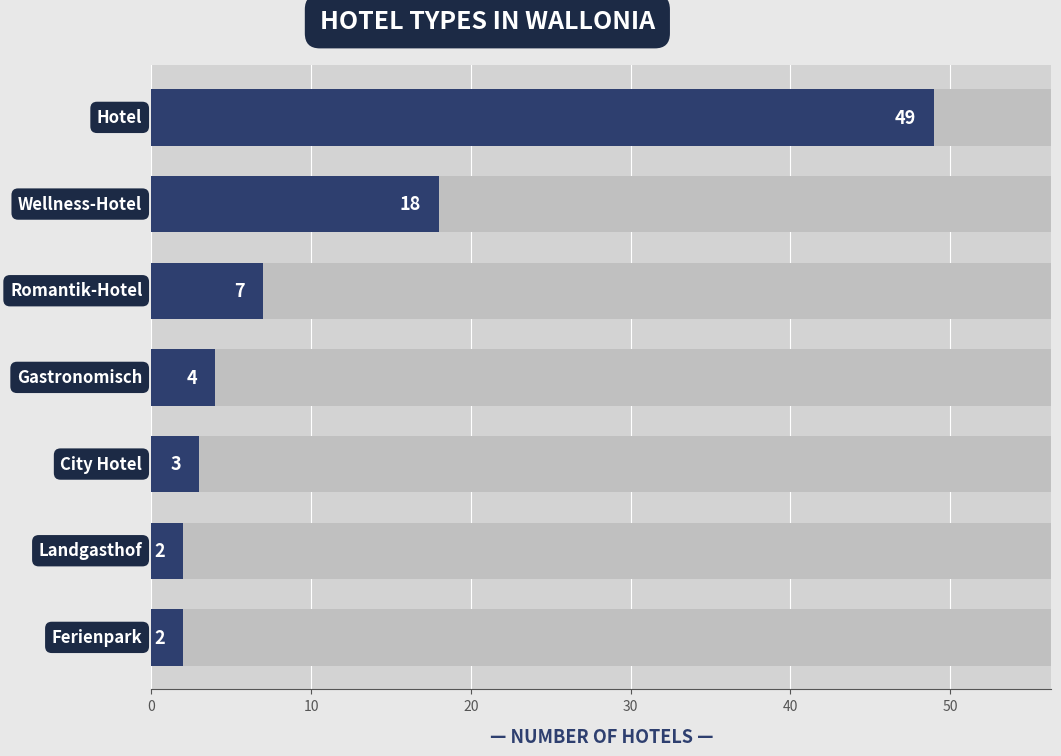

What is the value of the 1st bar from the left?

49